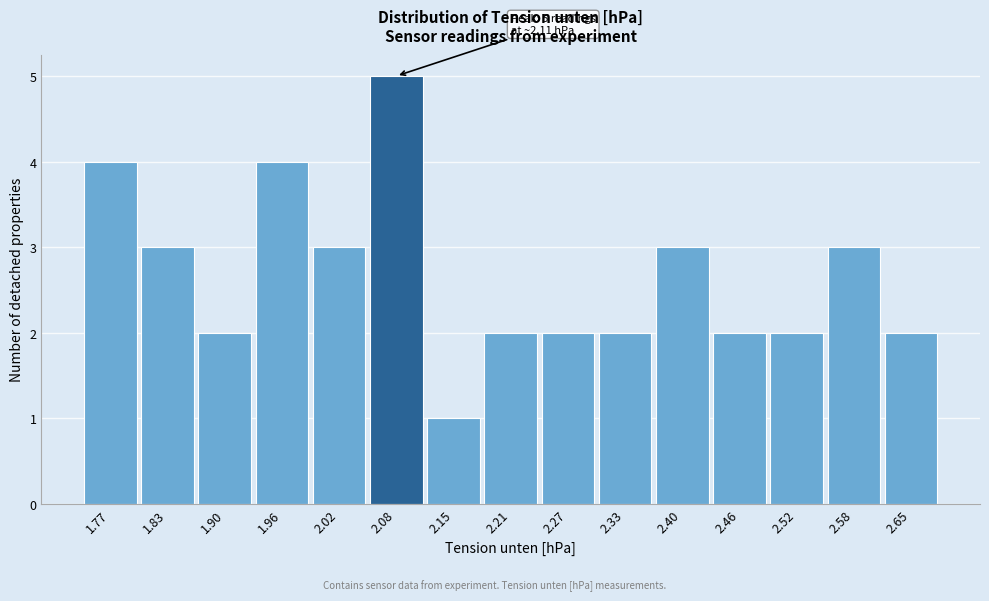

Reading left to right, transcribe all the data shown in this chart.

1.77=4	1.83=3	1.90=2	1.96=4	2.02=3	2.08=5	2.15=1	2.21=2	2.27=2	2.33=2	2.40=3	2.46=2	2.52=2	2.58=3	2.65=2